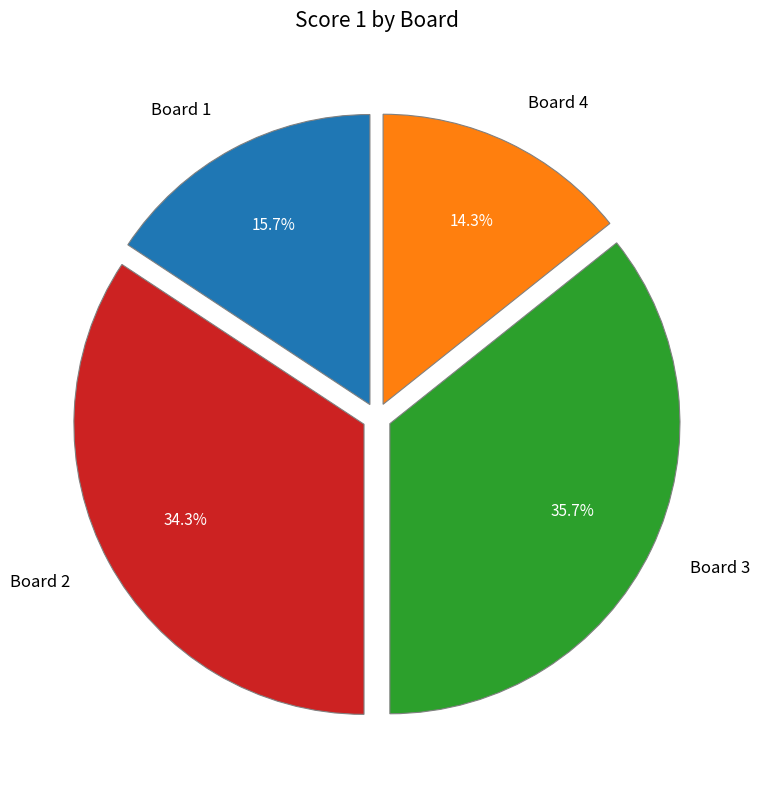

Rank the categories by value from highest to lowest.

Board 3, Board 2, Board 1, Board 4